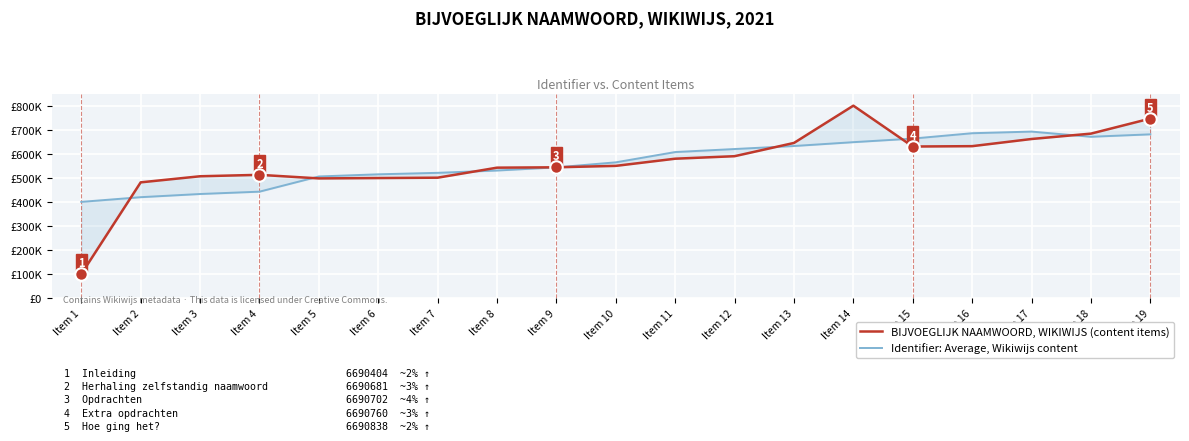

List the series in order of their overall mean, highest first.

Identifier: Average, Wikiwijs content, BIJVOEGLIJK NAAMWOORD, WIKIWIJS (content items)